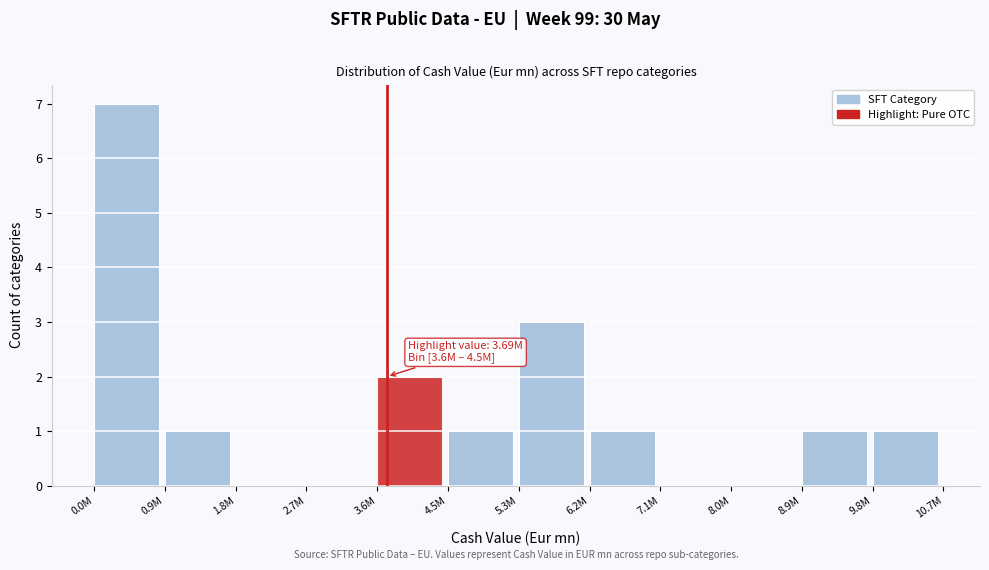

Reading left to right, extract all data points from this chart.

0.0M=7	0.9M=1	1.8M=0	2.7M=0	3.6M=2	4.5M=1	5.3M=3	6.2M=1	7.1M=0	8.0M=0	8.9M=1	9.8M=1